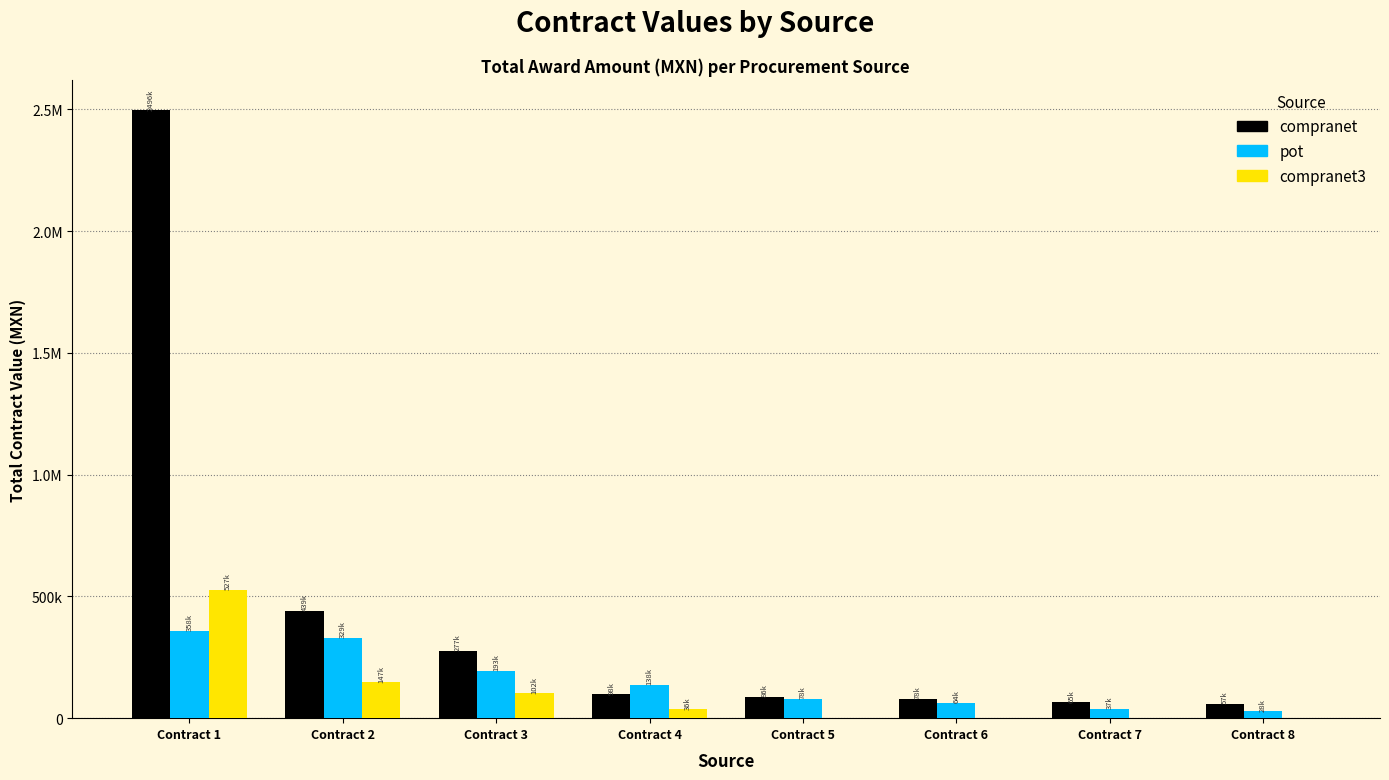

Reading left to right, transcribe all the data shown in this chart.

compranet: Contract 1=2495682.0	Contract 2=439451.8	Contract 3=277261.0	Contract 4=98026.8	Contract 5=86336.1	Contract 6=78000.0	Contract 7=64545.8	Contract 8=57275.1
pot: Contract 1=358130.8	Contract 2=328592.0	Contract 3=193090.3	Contract 4=137819.3	Contract 5=77801.5	Contract 6=64202.8	Contract 7=36743.7	Contract 8=28303.6
compranet3: Contract 1=526583.6	Contract 2=147021.4	Contract 3=102287.7	Contract 4=35891.4	Contract 5=0.0	Contract 6=0.0	Contract 7=0.0	Contract 8=0.0